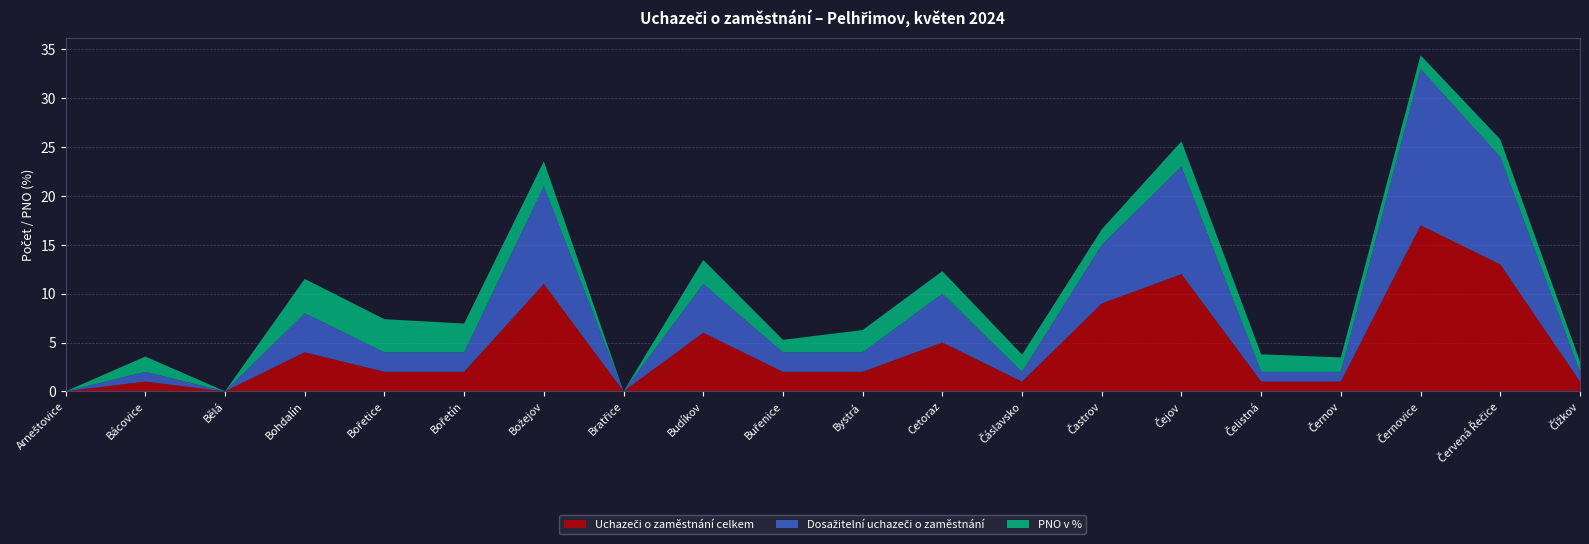

How many data points does each series have?

20